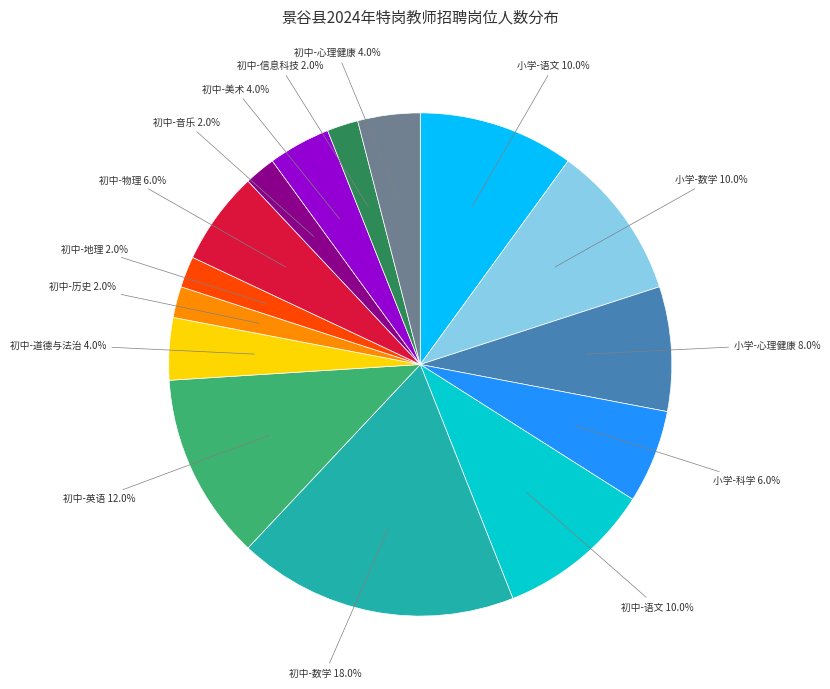

Combined, what portion of the pie is 初中-物理 and 初中-信息科技?

8.0%